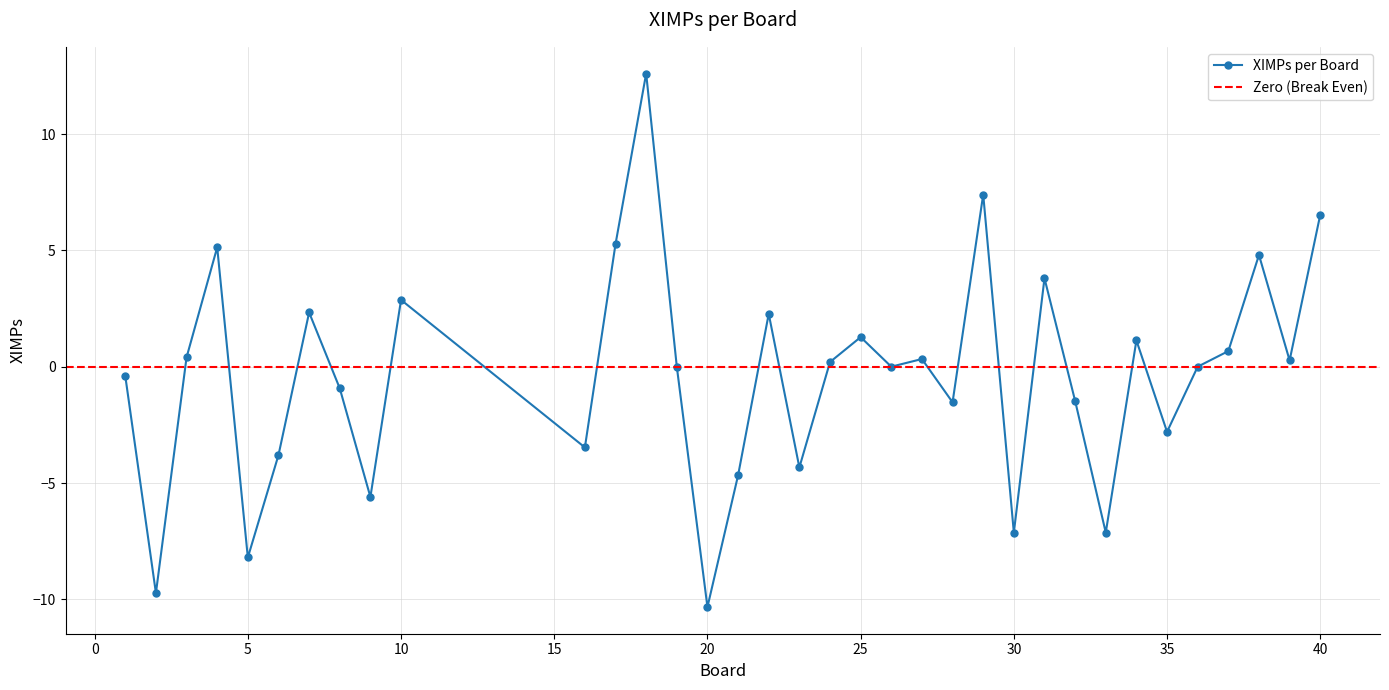

Where is the first local maximum?

4